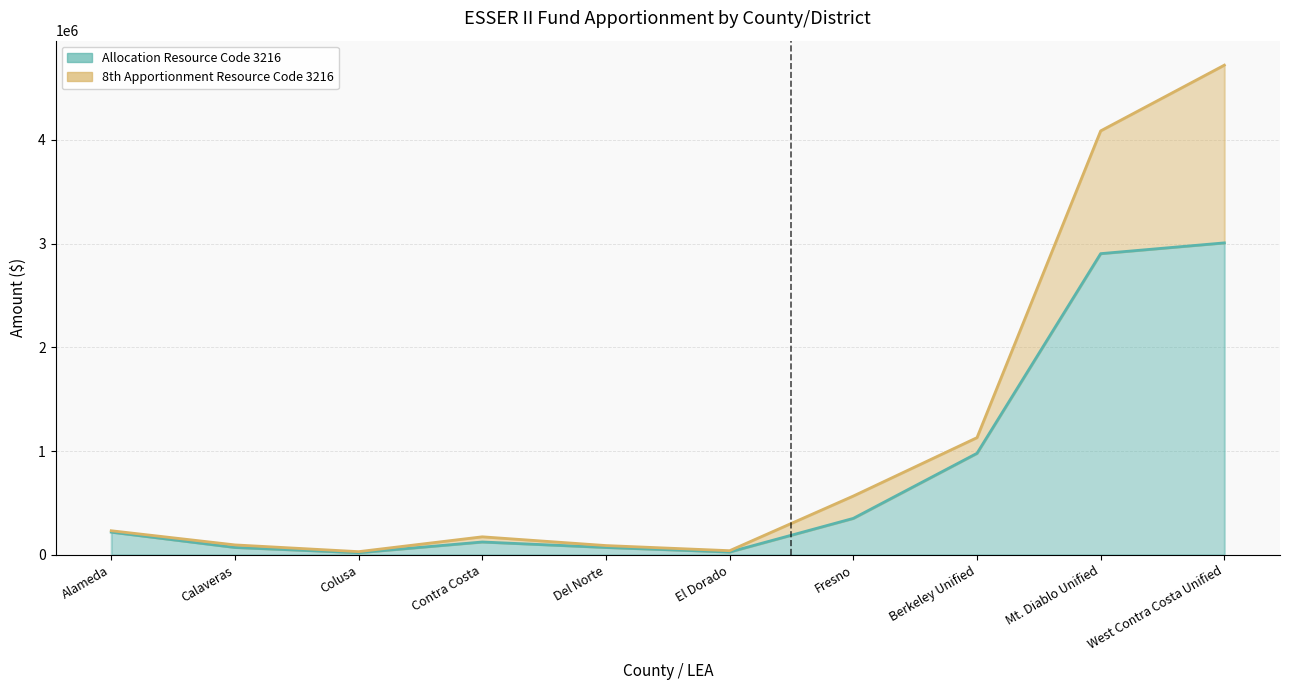

What are all the series names shown in the legend?

Allocation Resource Code 3216, 8th Apportionment Resource Code 3216